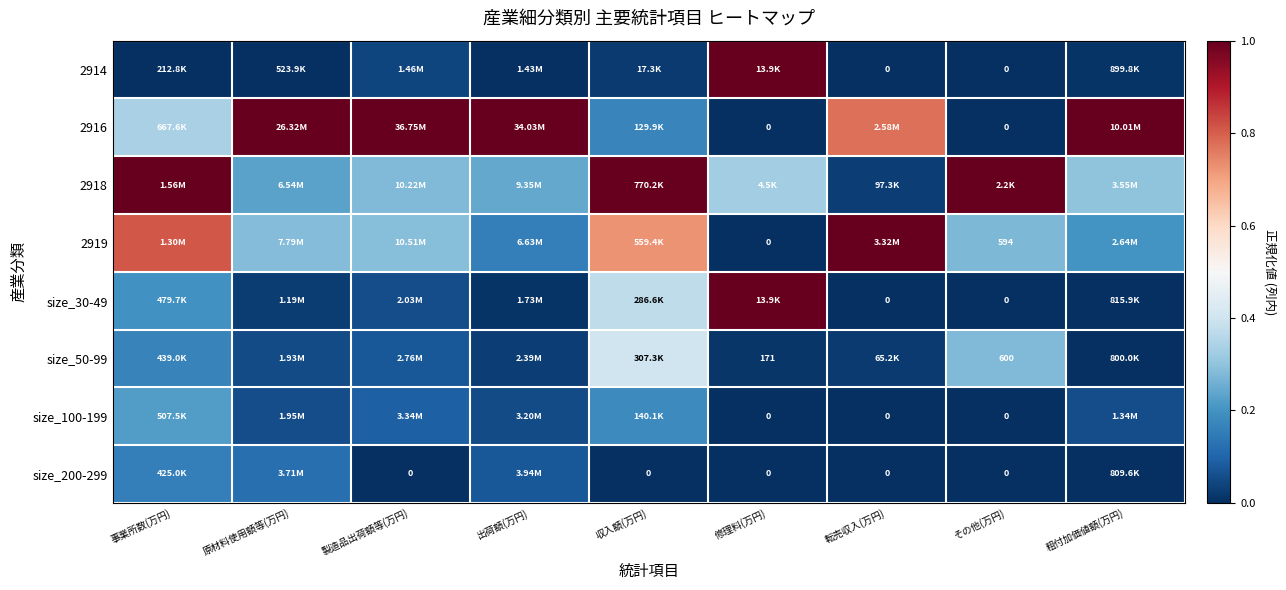

The 2919 series shows 0.1 at 粗付加価値額(万円). True or false?

False